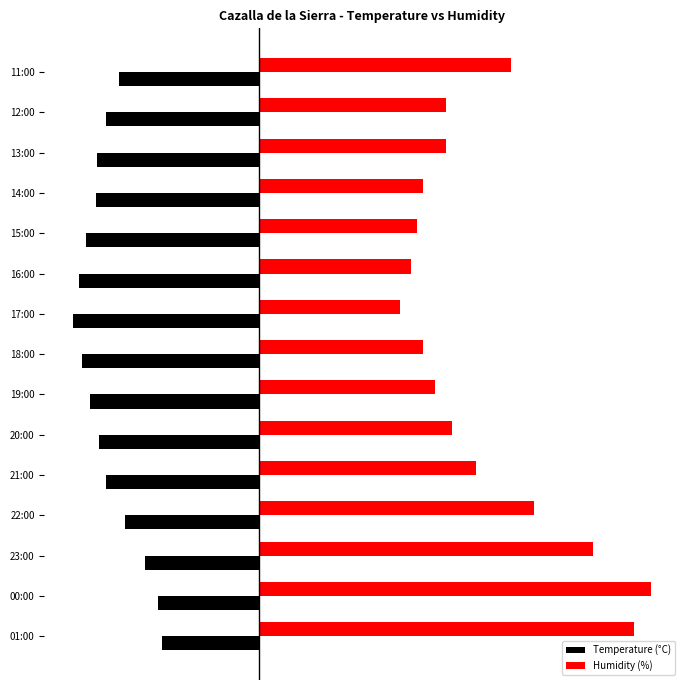

What is the value of the Temperature (°C) bar at the 4th from the left?

-23.0